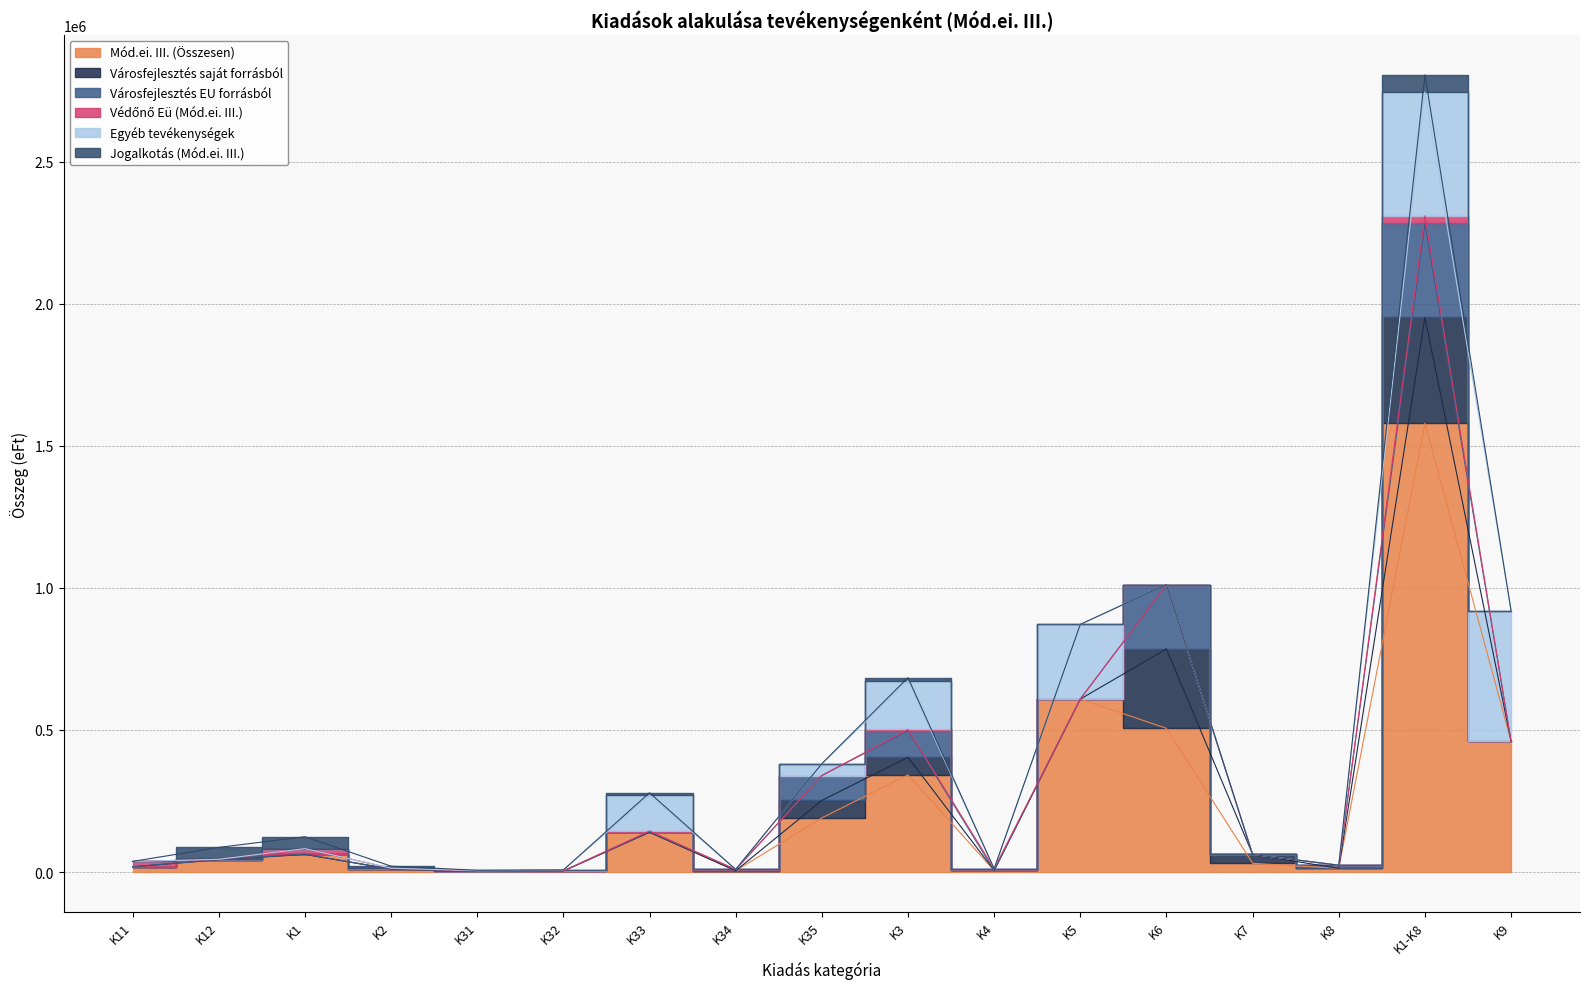

What is the spread (max minus min) of values at K32?

3833